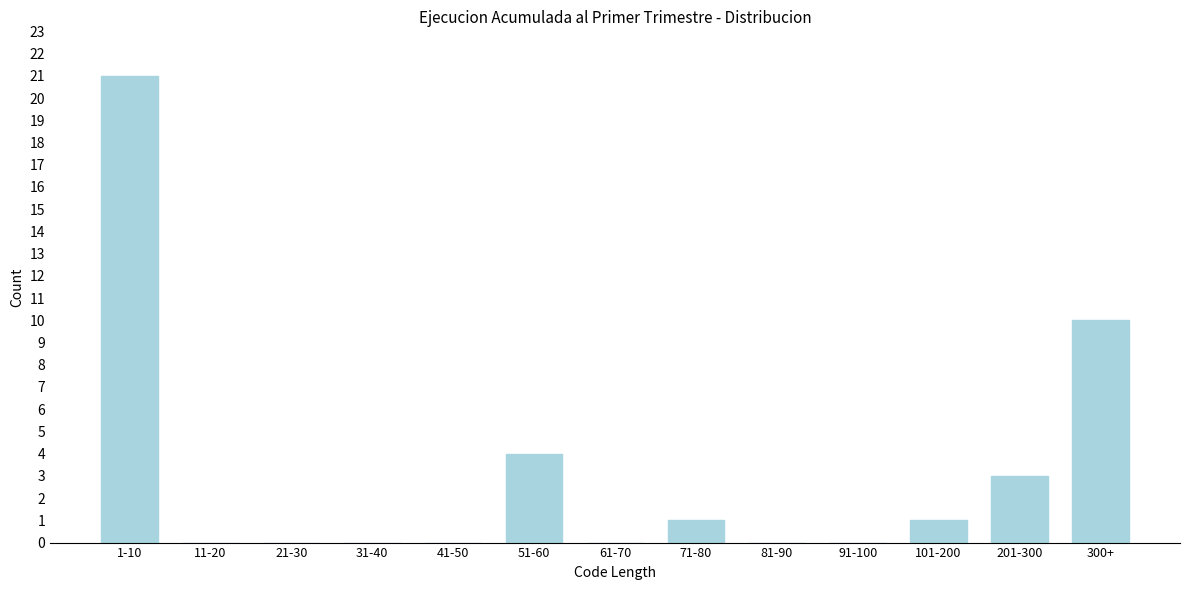

Reading right to left, transcribe all the data shown in this chart.

300+=10	201-300=3	101-200=1	91-100=0	81-90=0	71-80=1	61-70=0	51-60=4	41-50=0	31-40=0	21-30=0	11-20=0	1-10=21